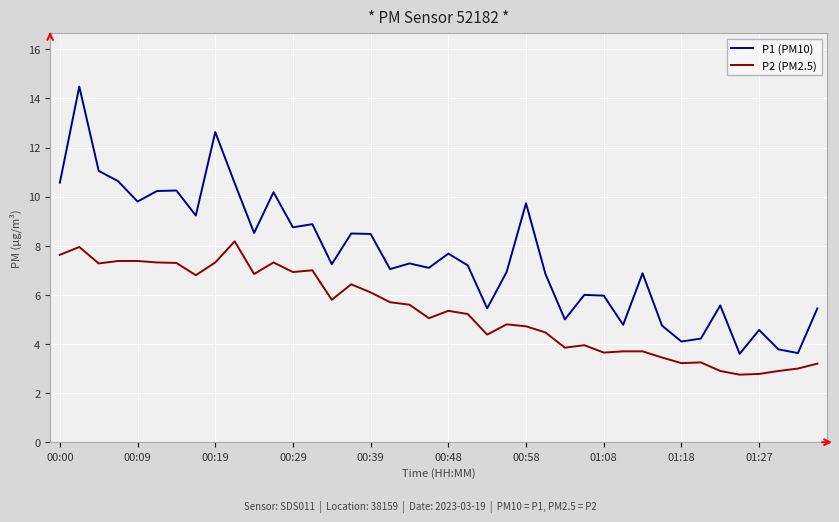

What is the smallest value displayed?

2.8